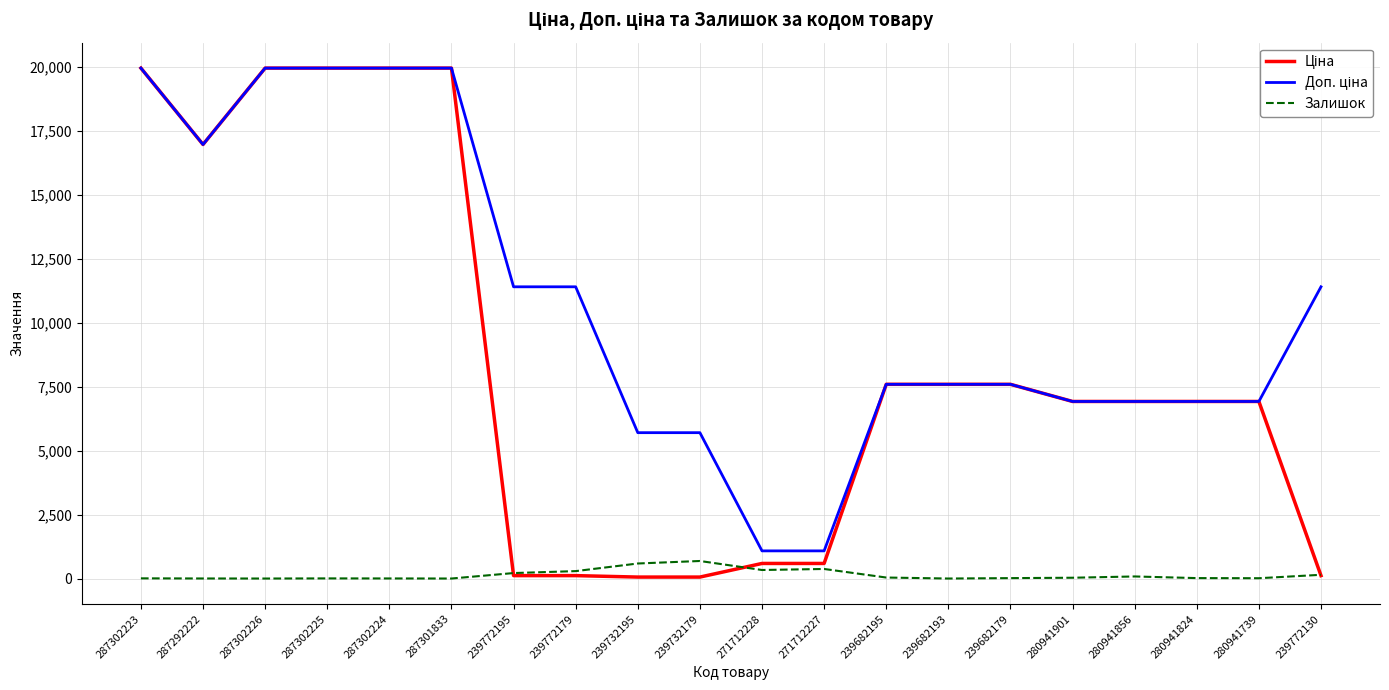

How many lines are shown in the chart?

3